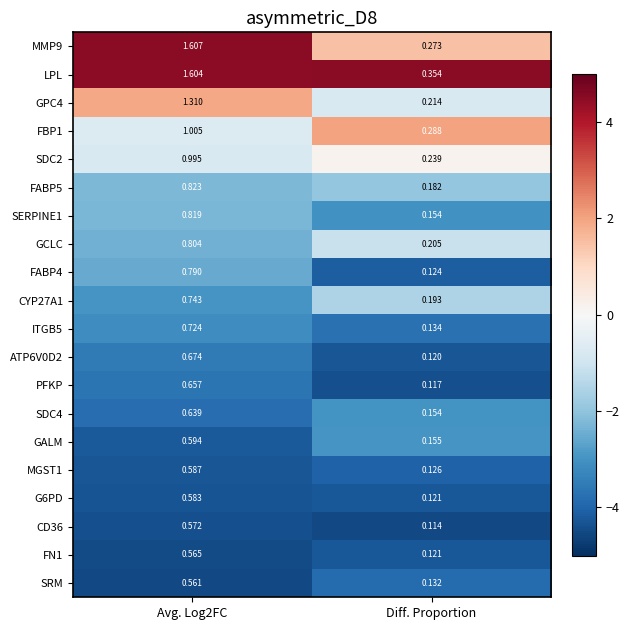

What is the total value across all series at Avg. Log2FC?

16.7